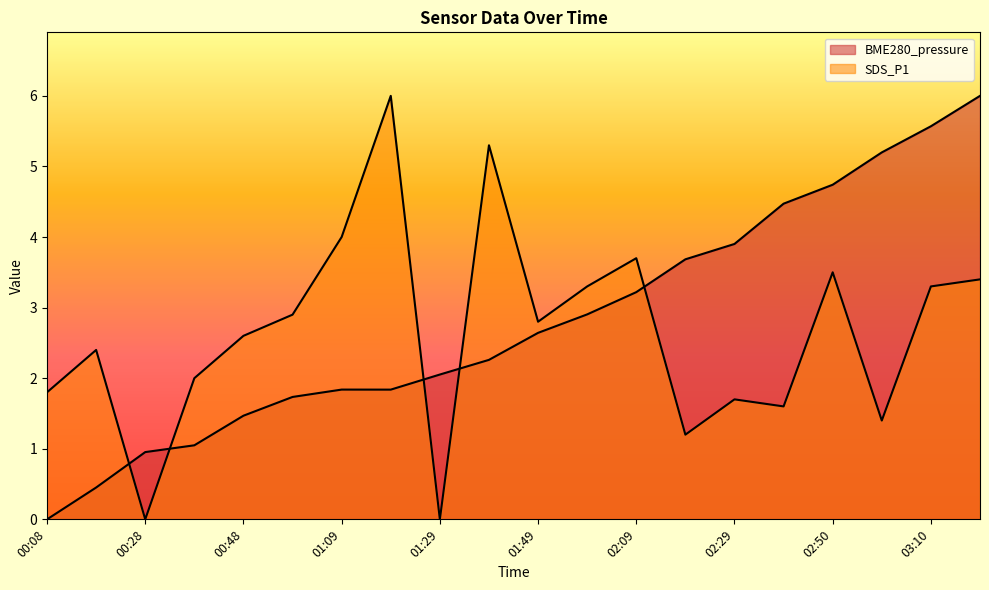

Reading right to left, extract all data points from this chart.

BME280_pressure: 6.0	5.6	5.2	4.7	4.5	3.9	3.7	3.2	2.9	2.6	2.3	2.1	1.8	1.8	1.7	1.5	1.0	1.0	0.5	0.0
SDS_P1: 3.4	3.3	1.4	3.5	1.6	1.7	1.2	3.7	3.3	2.8	5.3	0.0	6.0	4.0	2.9	2.6	2.0	0.0	2.4	1.8